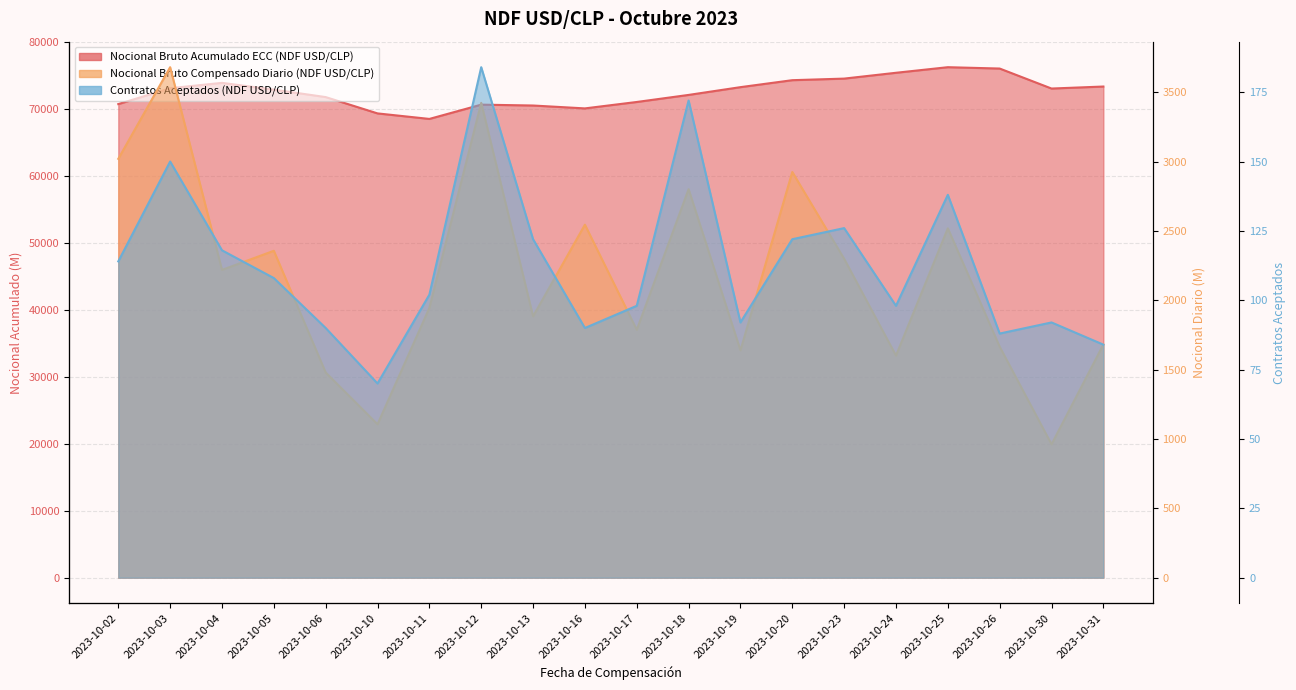

The value of Nocional Bruto Compensado Diario (NDF USD/CLP) at 2023-10-31 is 1682.0. True or false?

True